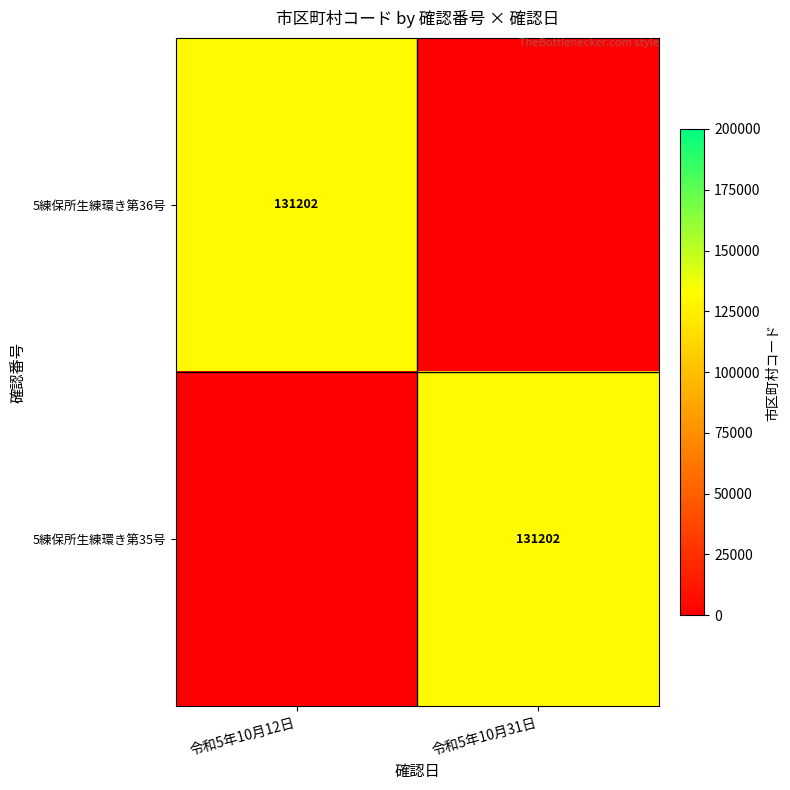

The value of 5練保所生練環き第36号 at 令和5年10月12日 is 58033. True or false?

False